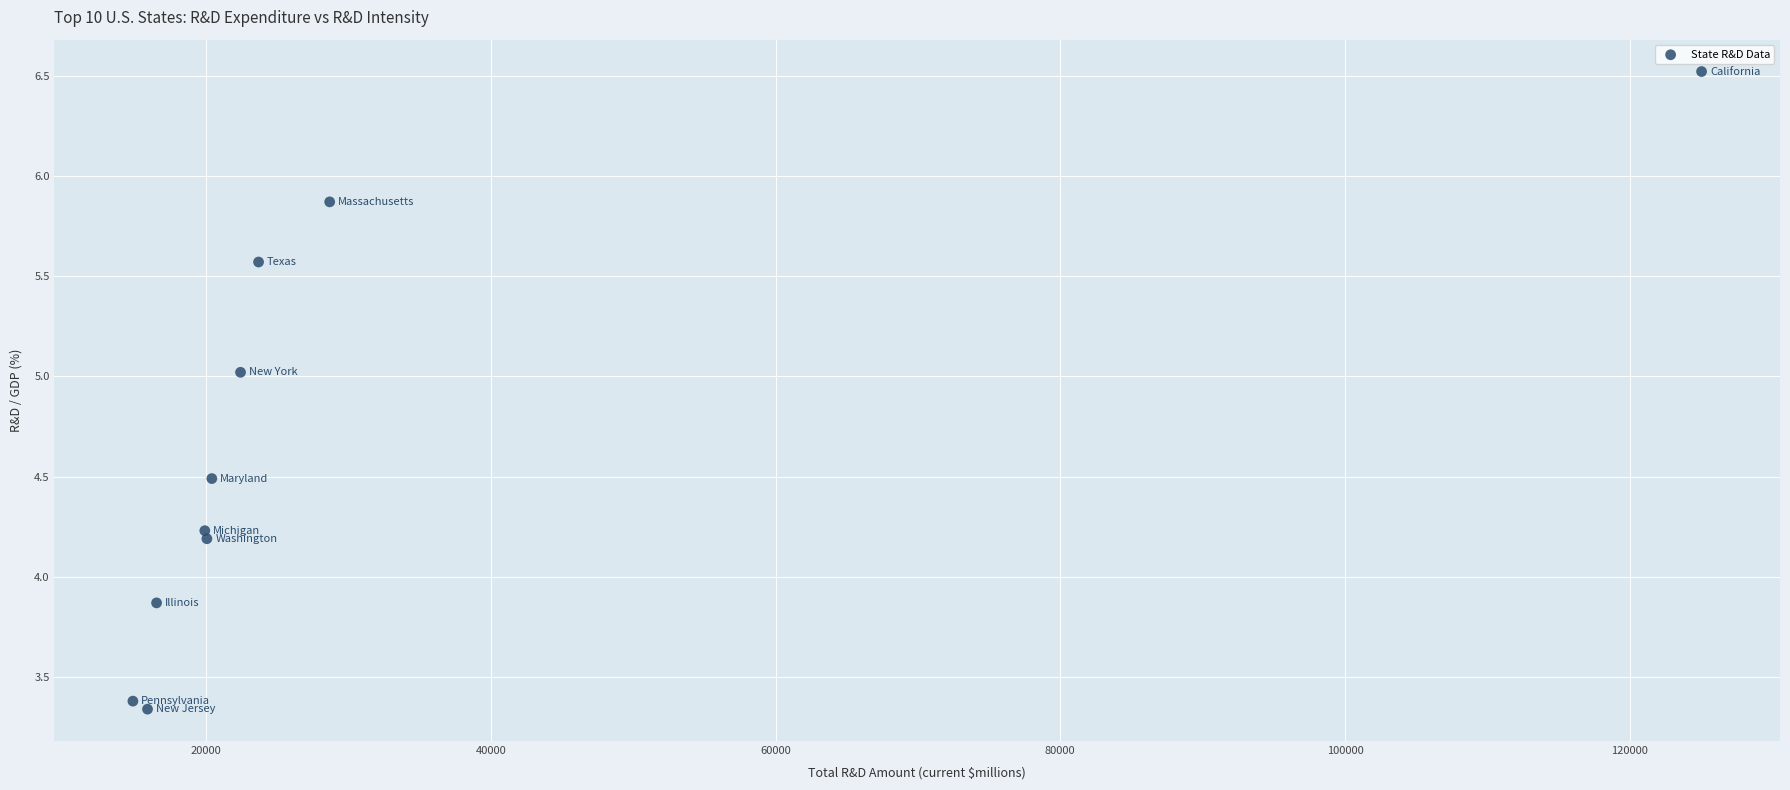

What is the average X value?

30731.0